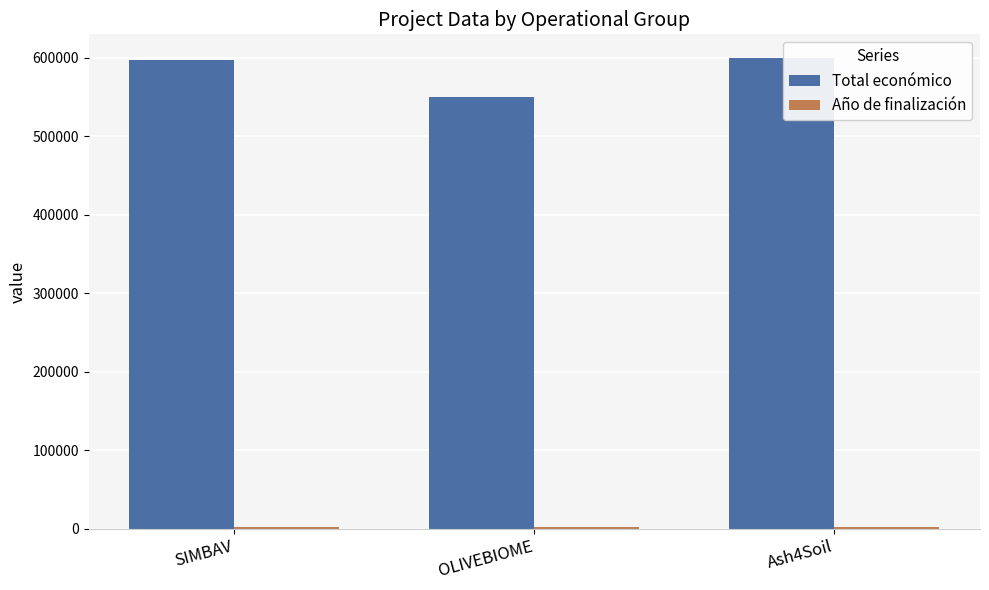

What is the value of the Total económico bar at the 1st from the left?

597651